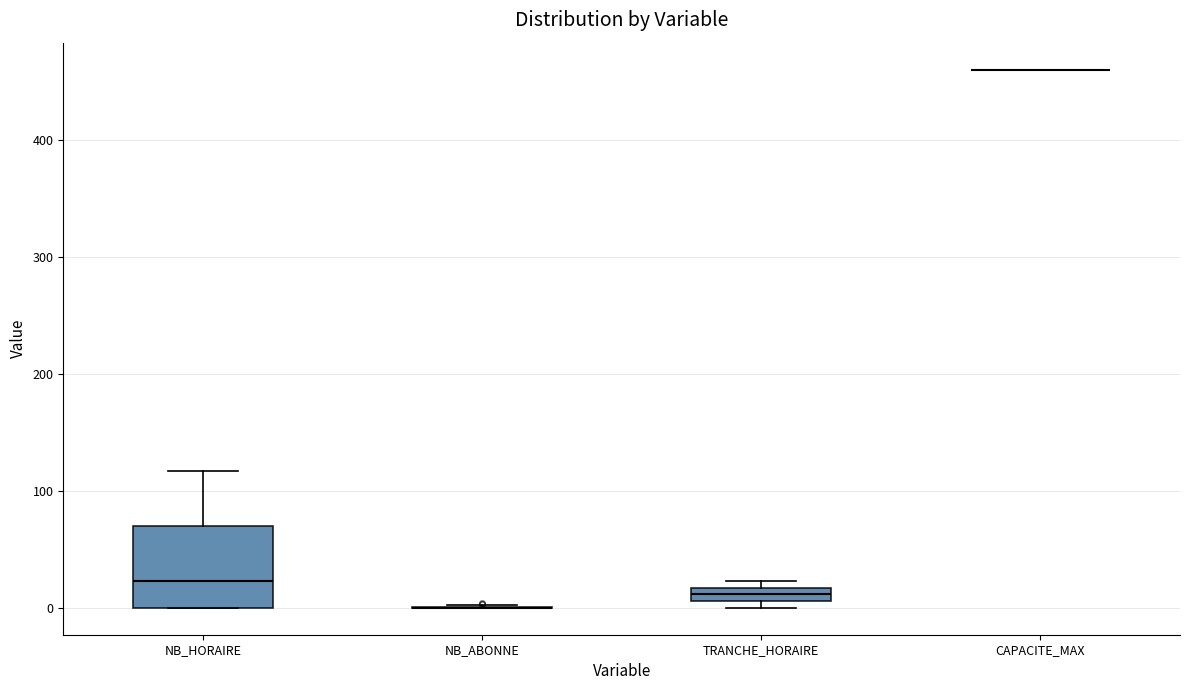

Which box is the tallest, from its lower edge to its upper edge?

NB_HORAIRE